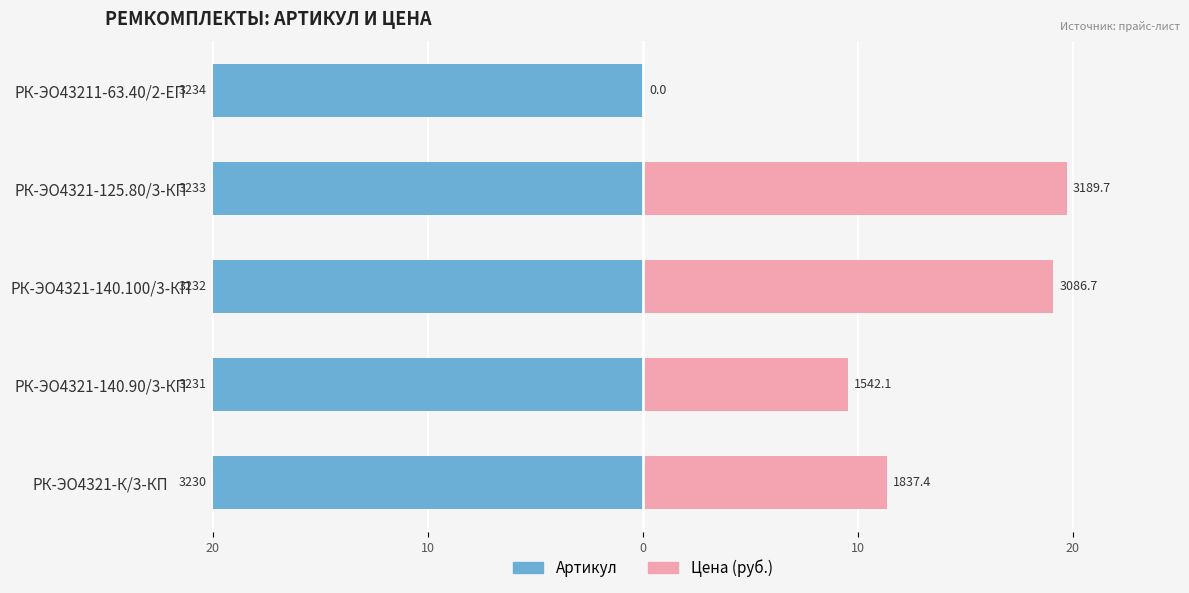

How many data points in Цена (руб.) are above 11?

3